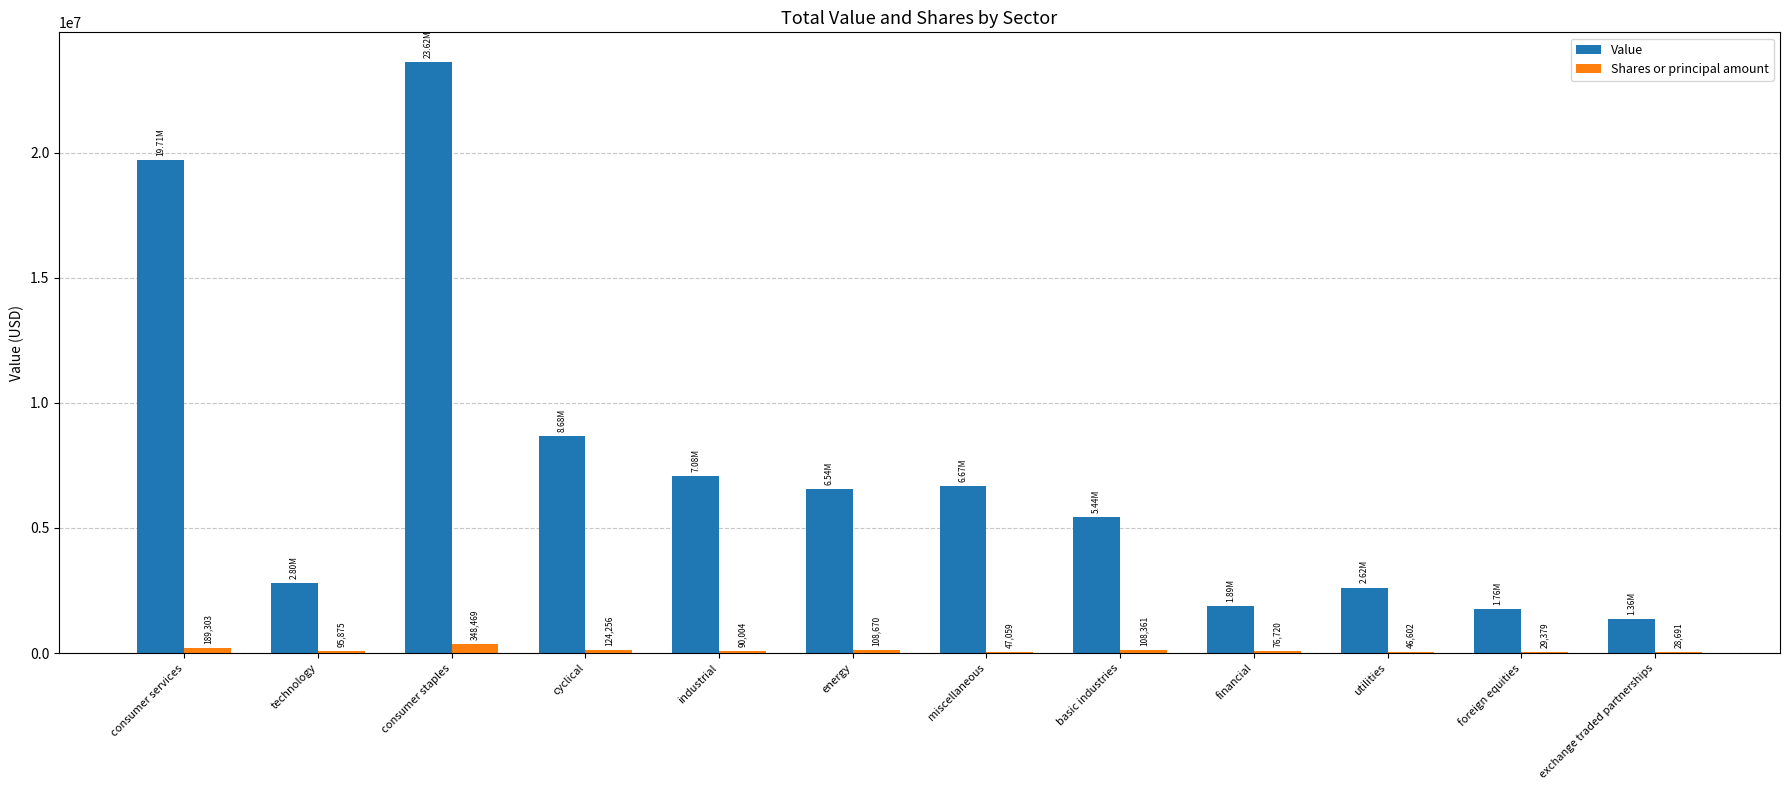

Which category has the highest value across all series?

consumer staples